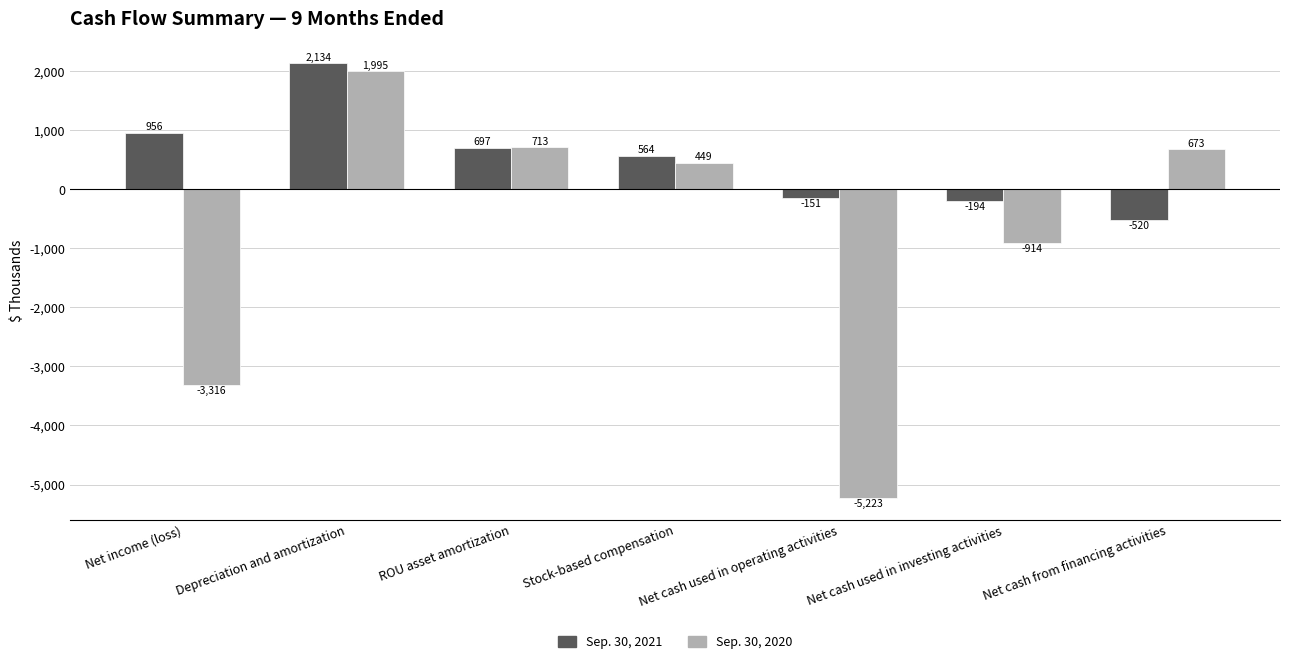

Are the bars horizontal?

No